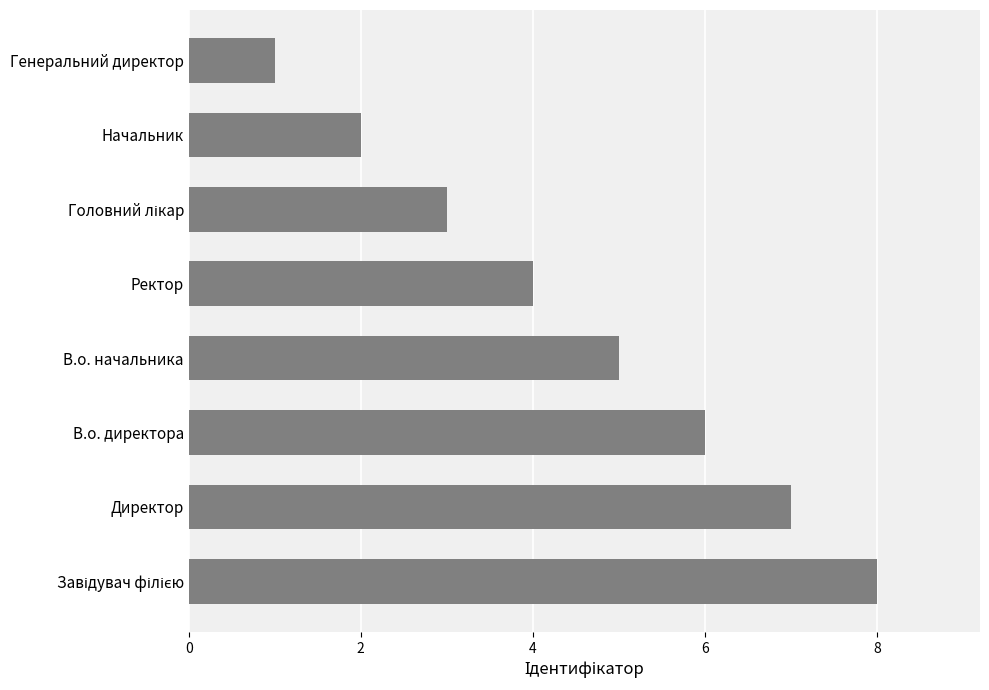

Is it true that the value at В.о. начальника is 8?

False